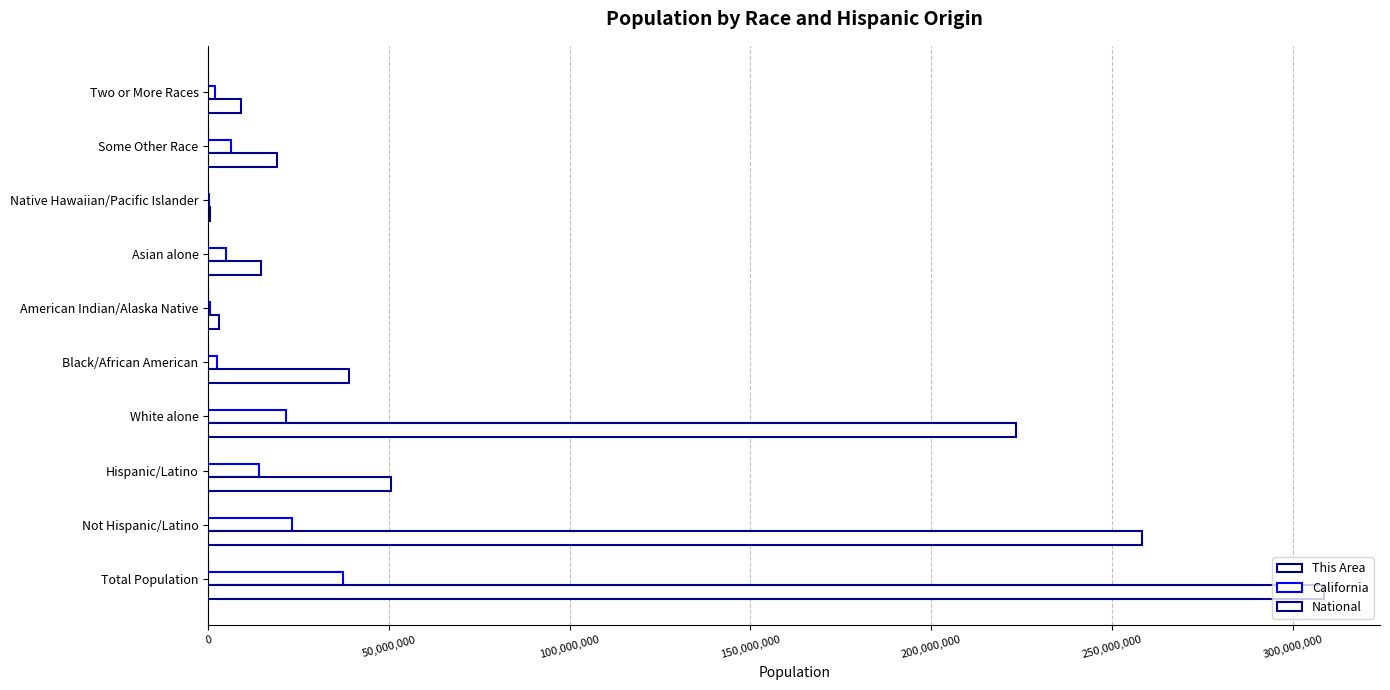

What is the average value of the National series?

92623661